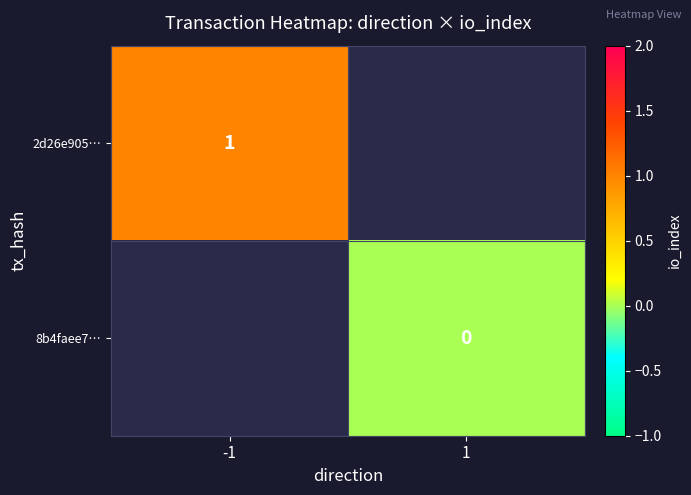

The 2d26e905… series shows 1.6 at -1. True or false?

False